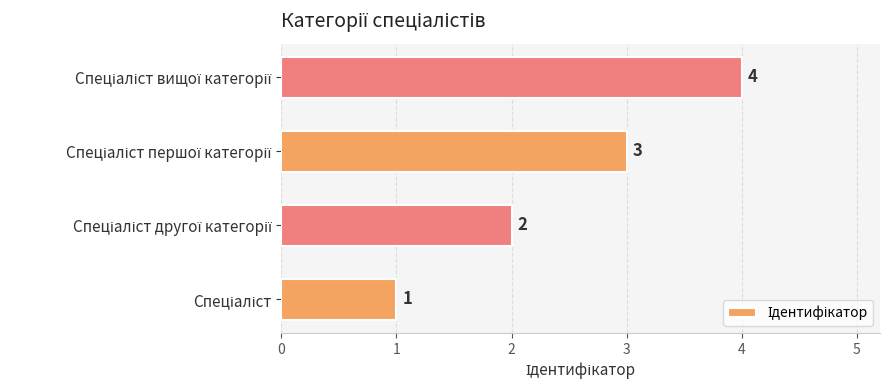

How many categories are shown in the chart?

4